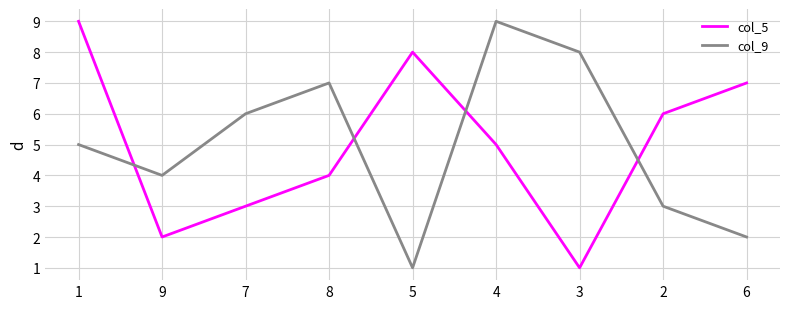

What is the difference between the col_9 values at 2 and 6?

1